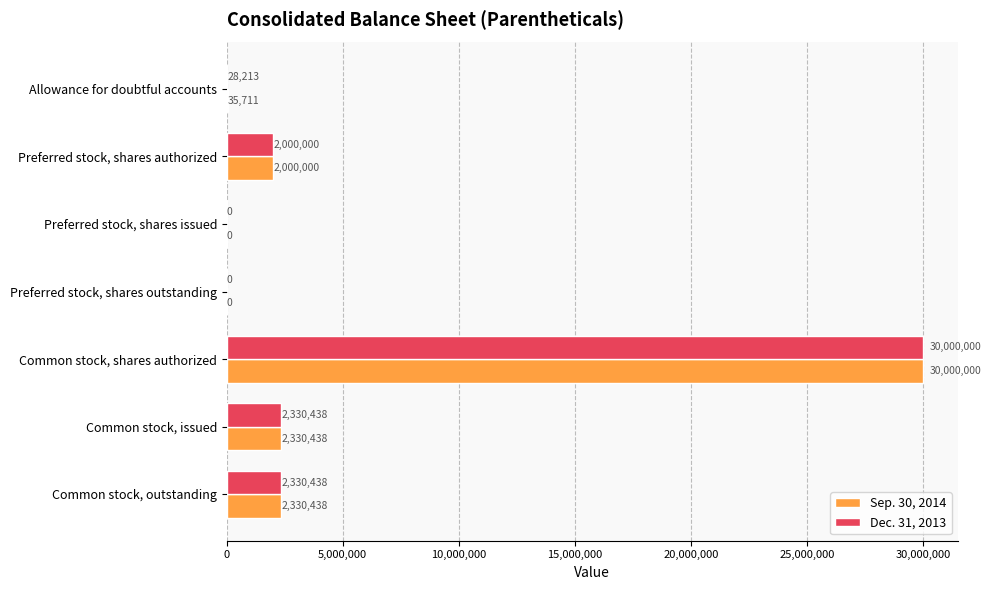

Which category has the highest value in the Sep. 30, 2014 series?

Common stock, shares authorized